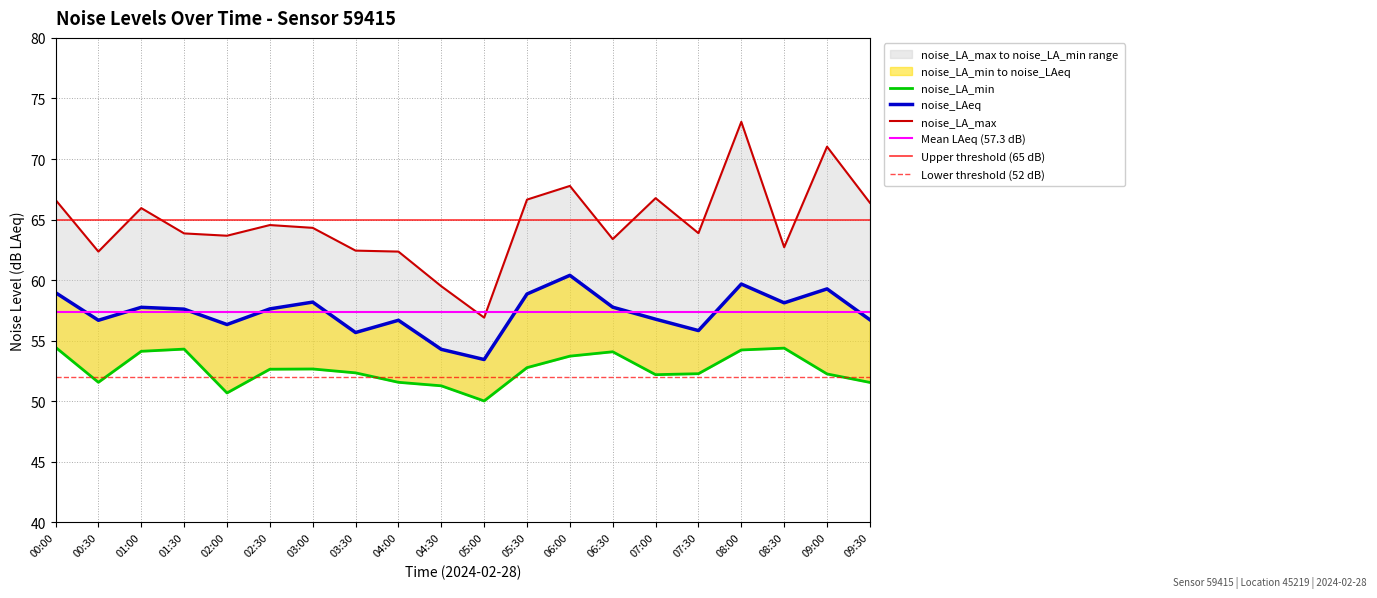

What is the smallest value displayed?

50.0